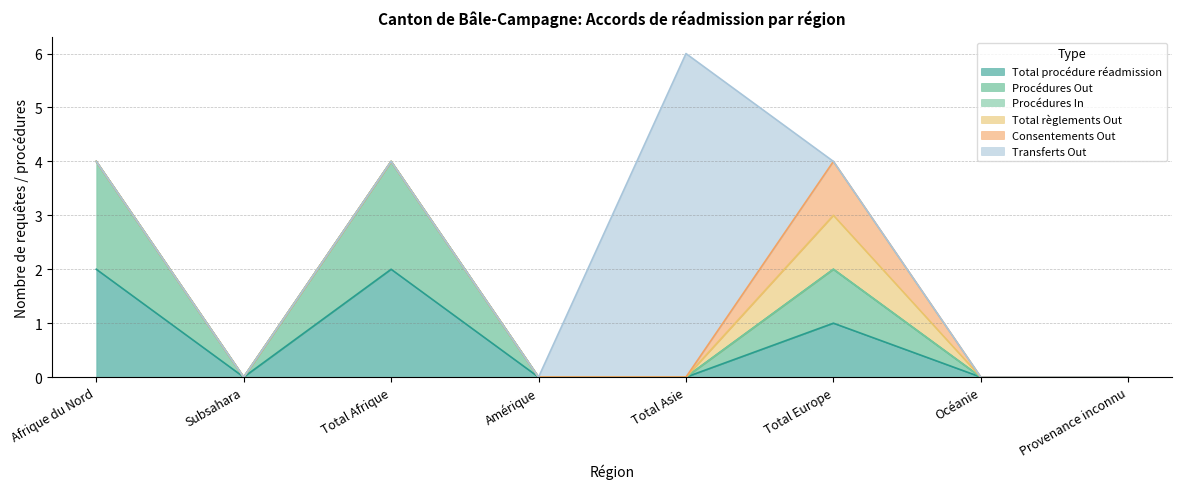

Is it true that Transferts Out equals -4 at Total Afrique?

False